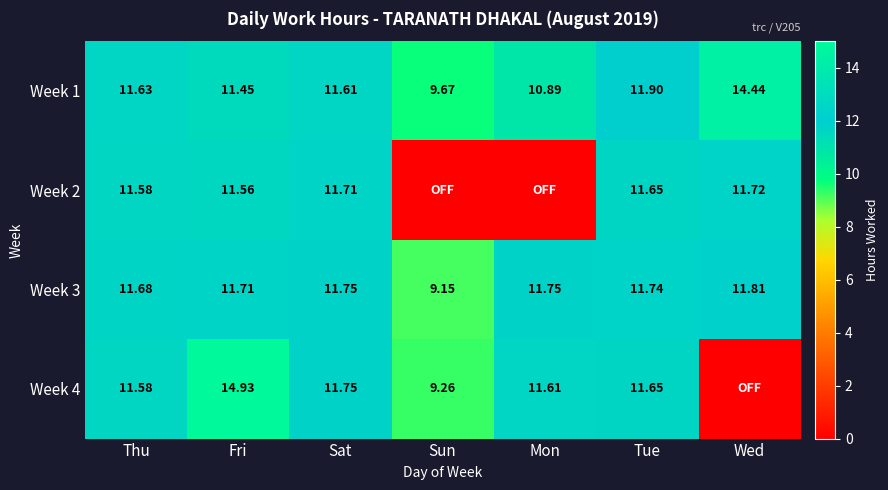

At which label is Week 3 closest to 10?

Sun